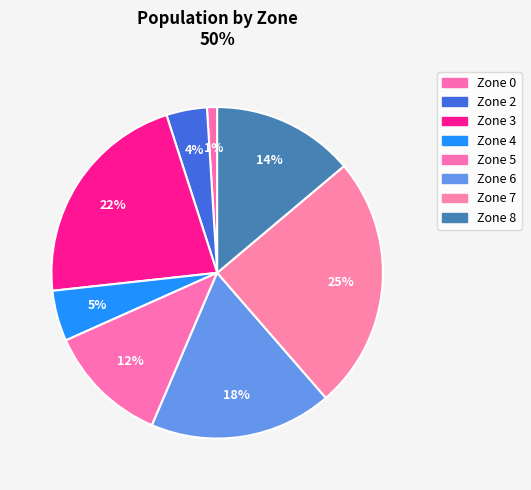

What is the change in value from Zone 4 to Zone 6?

+13